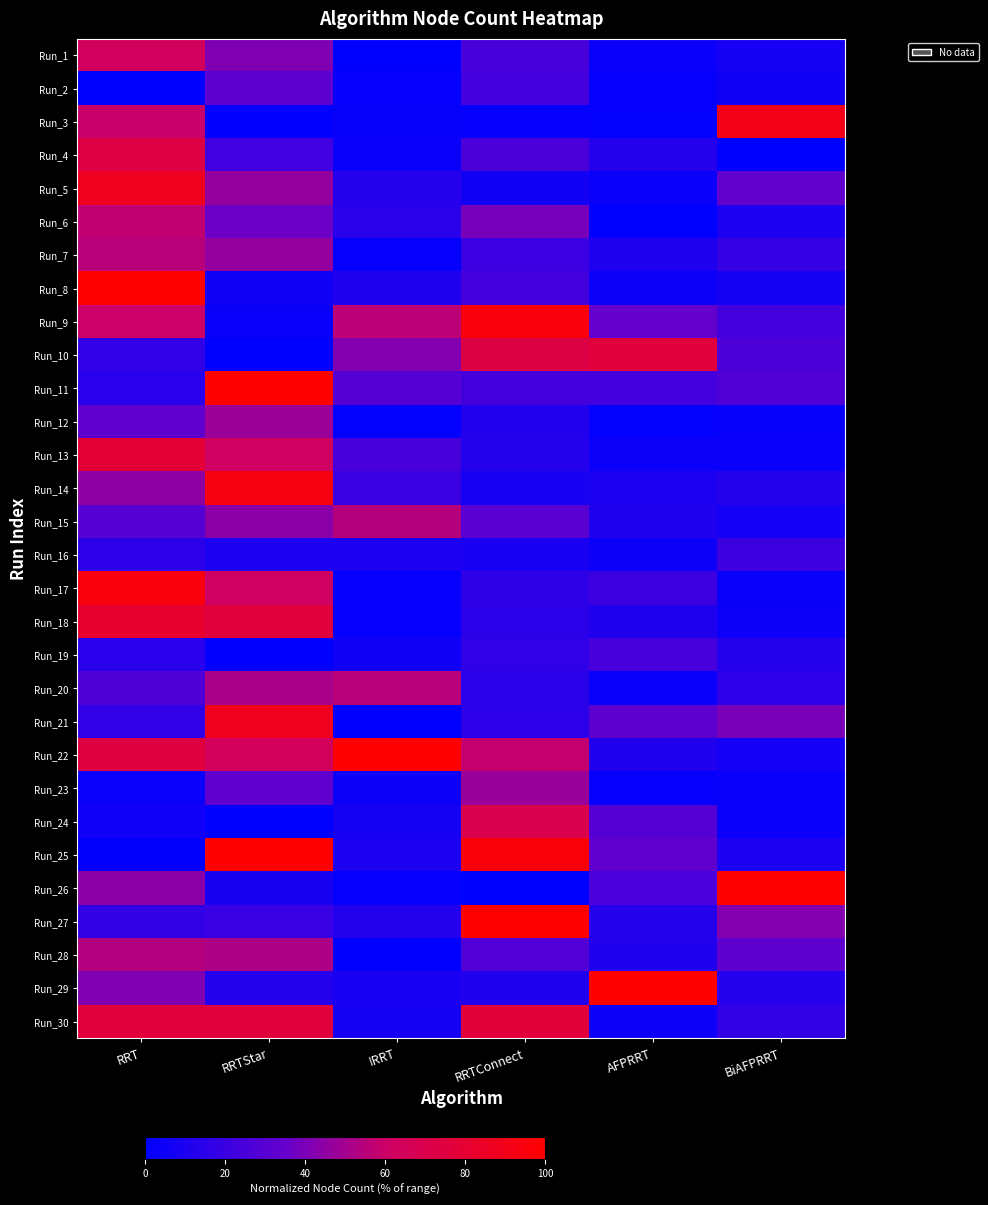

Reading left to right, extract all data points from this chart.

Run_1: RRT=0.6	RRTStar=0.4	IRRT=0.0	RRTConnect=0.2	AFPRRT=0.0	BiAFPRRT=0.1
Run_2: RRT=0.0	RRTStar=0.3	IRRT=0.0	RRTConnect=0.2	AFPRRT=0.0	BiAFPRRT=0.1
Run_3: RRT=0.6	RRTStar=0.0	IRRT=0.0	RRTConnect=0.0	AFPRRT=0.0	BiAFPRRT=0.9
Run_4: RRT=0.7	RRTStar=0.2	IRRT=0.0	RRTConnect=0.3	AFPRRT=0.1	BiAFPRRT=0.0
Run_5: RRT=0.9	RRTStar=0.5	IRRT=0.1	RRTConnect=0.1	AFPRRT=0.0	BiAFPRRT=0.3
Run_6: RRT=0.6	RRTStar=0.4	IRRT=0.1	RRTConnect=0.4	AFPRRT=0.0	BiAFPRRT=0.1
Run_7: RRT=0.6	RRTStar=0.5	IRRT=0.0	RRTConnect=0.2	AFPRRT=0.1	BiAFPRRT=0.2
Run_8: RRT=1.0	RRTStar=0.1	IRRT=0.1	RRTConnect=0.2	AFPRRT=0.1	BiAFPRRT=0.1
Run_9: RRT=0.6	RRTStar=0.0	IRRT=0.6	RRTConnect=0.9	AFPRRT=0.3	BiAFPRRT=0.2
Run_10: RRT=0.2	RRTStar=0.0	IRRT=0.4	RRTConnect=0.7	AFPRRT=0.8	BiAFPRRT=0.3
Run_11: RRT=0.1	RRTStar=1.0	IRRT=0.3	RRTConnect=0.2	AFPRRT=0.2	BiAFPRRT=0.3
Run_12: RRT=0.3	RRTStar=0.5	IRRT=0.0	RRTConnect=0.1	AFPRRT=0.0	BiAFPRRT=0.0
Run_13: RRT=0.8	RRTStar=0.6	IRRT=0.2	RRTConnect=0.1	AFPRRT=0.0	BiAFPRRT=0.0
Run_14: RRT=0.5	RRTStar=0.9	IRRT=0.2	RRTConnect=0.1	AFPRRT=0.1	BiAFPRRT=0.1
Run_15: RRT=0.3	RRTStar=0.4	IRRT=0.5	RRTConnect=0.3	AFPRRT=0.1	BiAFPRRT=0.1
Run_16: RRT=0.2	RRTStar=0.1	IRRT=0.1	RRTConnect=0.1	AFPRRT=0.0	BiAFPRRT=0.2
Run_17: RRT=0.9	RRTStar=0.6	IRRT=0.0	RRTConnect=0.2	AFPRRT=0.2	BiAFPRRT=0.0
Run_18: RRT=0.8	RRTStar=0.8	IRRT=0.0	RRTConnect=0.1	AFPRRT=0.1	BiAFPRRT=0.0
Run_19: RRT=0.1	RRTStar=0.0	IRRT=0.1	RRTConnect=0.2	AFPRRT=0.2	BiAFPRRT=0.1
Run_20: RRT=0.3	RRTStar=0.5	IRRT=0.5	RRTConnect=0.1	AFPRRT=0.0	BiAFPRRT=0.2
Run_21: RRT=0.2	RRTStar=0.9	IRRT=0.0	RRTConnect=0.2	AFPRRT=0.3	BiAFPRRT=0.4
Run_22: RRT=0.7	RRTStar=0.6	IRRT=1.0	RRTConnect=0.6	AFPRRT=0.1	BiAFPRRT=0.1
Run_23: RRT=0.0	RRTStar=0.3	IRRT=0.1	RRTConnect=0.5	AFPRRT=0.0	BiAFPRRT=0.0
Run_24: RRT=0.1	RRTStar=0.0	IRRT=0.1	RRTConnect=0.7	AFPRRT=0.3	BiAFPRRT=0.0
Run_25: RRT=0.0	RRTStar=1.0	IRRT=0.1	RRTConnect=1.0	AFPRRT=0.3	BiAFPRRT=0.1
Run_26: RRT=0.4	RRTStar=0.1	IRRT=0.0	RRTConnect=0.0	AFPRRT=0.3	BiAFPRRT=1.0
Run_27: RRT=0.2	RRTStar=0.2	IRRT=0.1	RRTConnect=1.0	AFPRRT=0.1	BiAFPRRT=0.4
Run_28: RRT=0.5	RRTStar=0.5	IRRT=0.0	RRTConnect=0.3	AFPRRT=0.1	BiAFPRRT=0.3
Run_29: RRT=0.4	RRTStar=0.1	IRRT=0.1	RRTConnect=0.1	AFPRRT=1.0	BiAFPRRT=0.1
Run_30: RRT=0.8	RRTStar=0.8	IRRT=0.1	RRTConnect=0.8	AFPRRT=0.1	BiAFPRRT=0.2